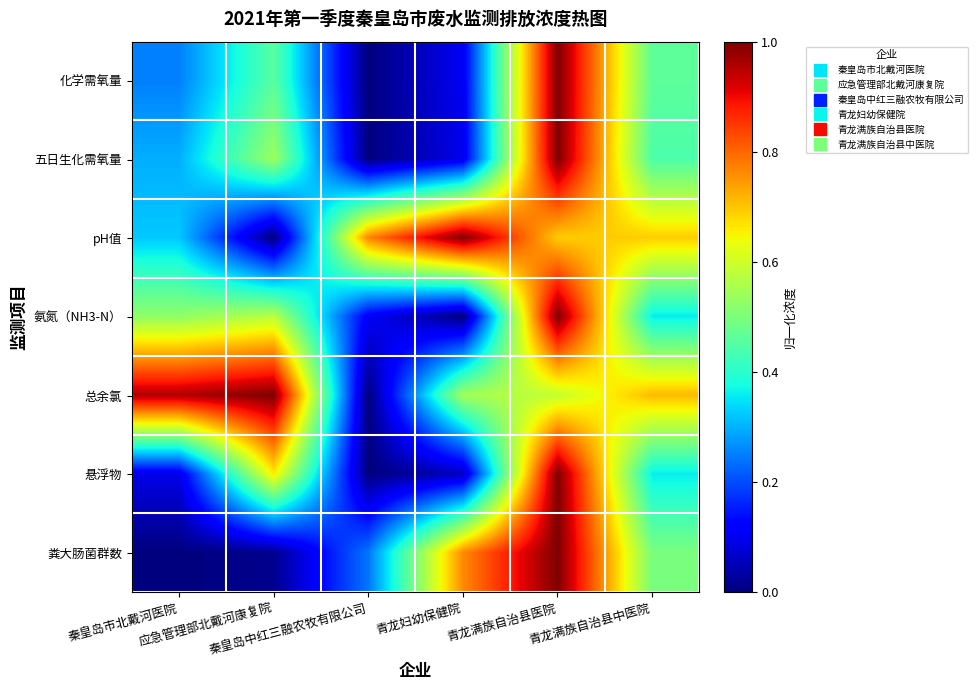

What is the total value across all series at 秦皇岛中红三融农牧有限公司?

1.1